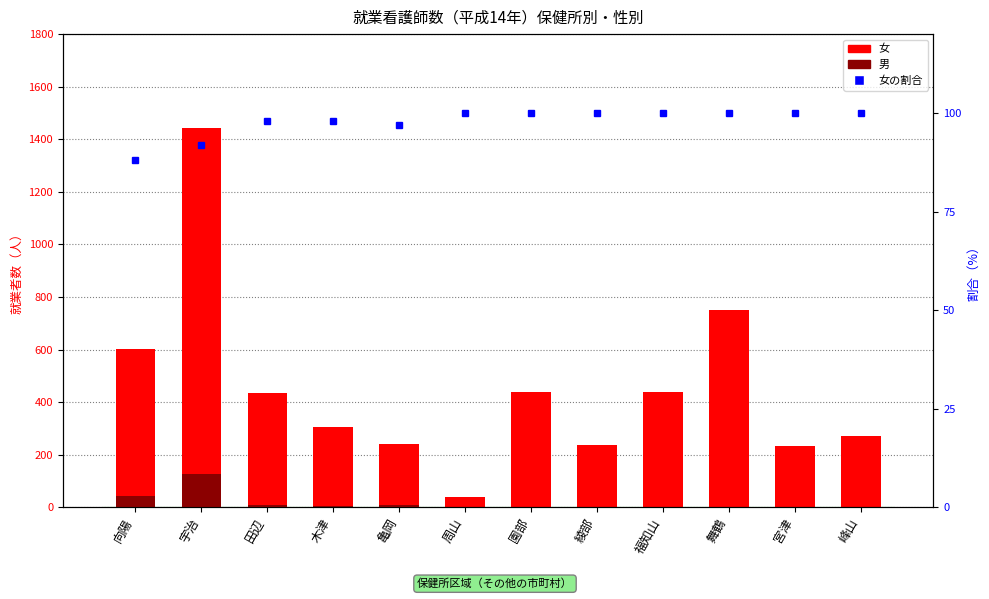

What is the average value of the 女 series?

453